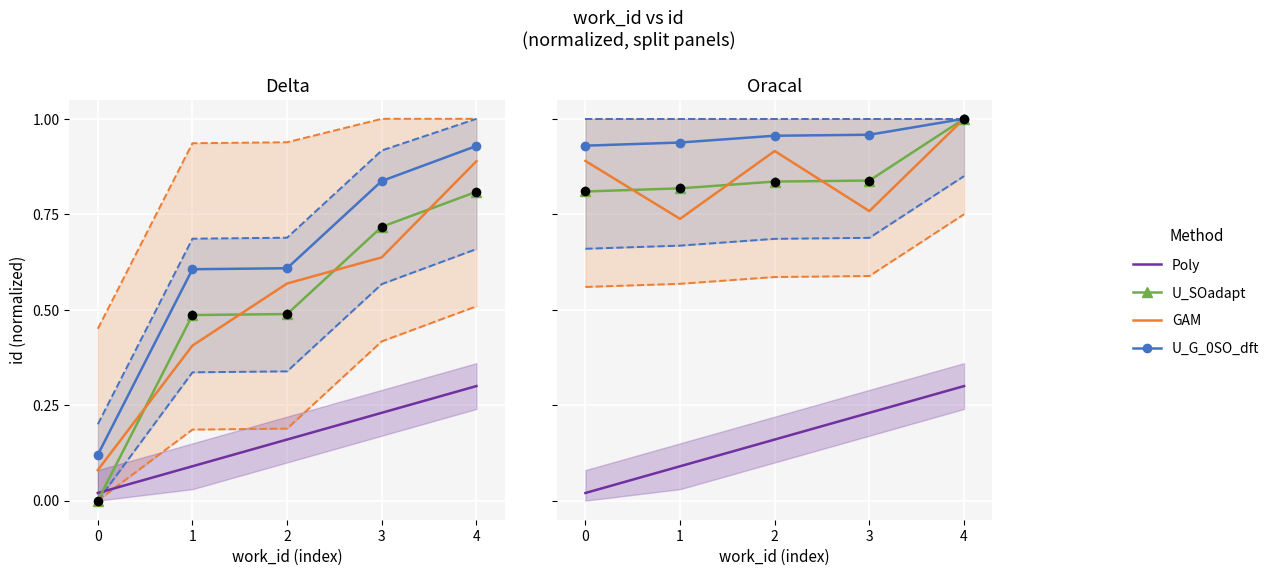

At which category is the sum across all series the highest?

4